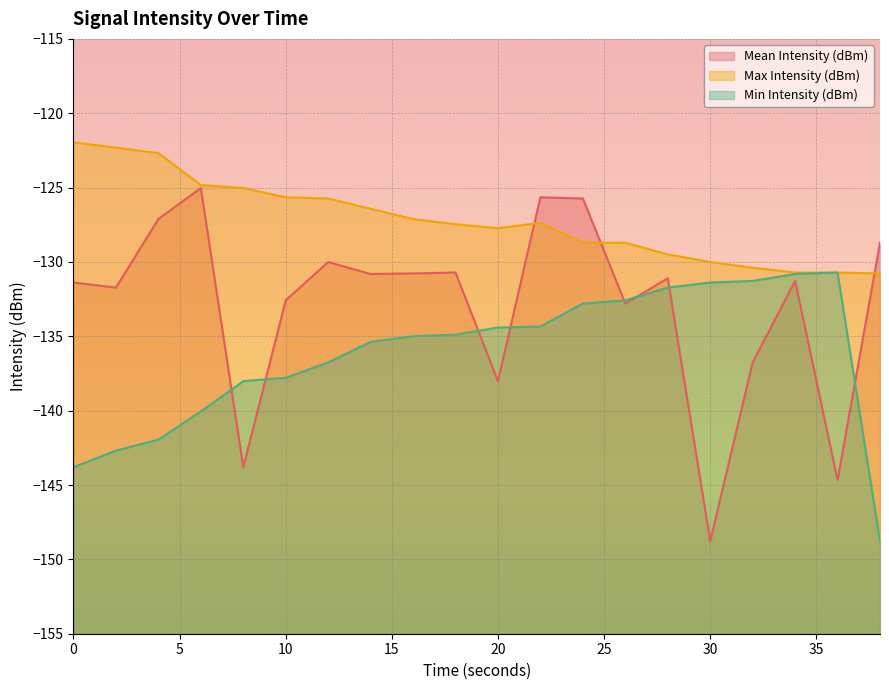

What is the difference between the maximum and minimum values in the Min Intensity (dBm) series?

18.1